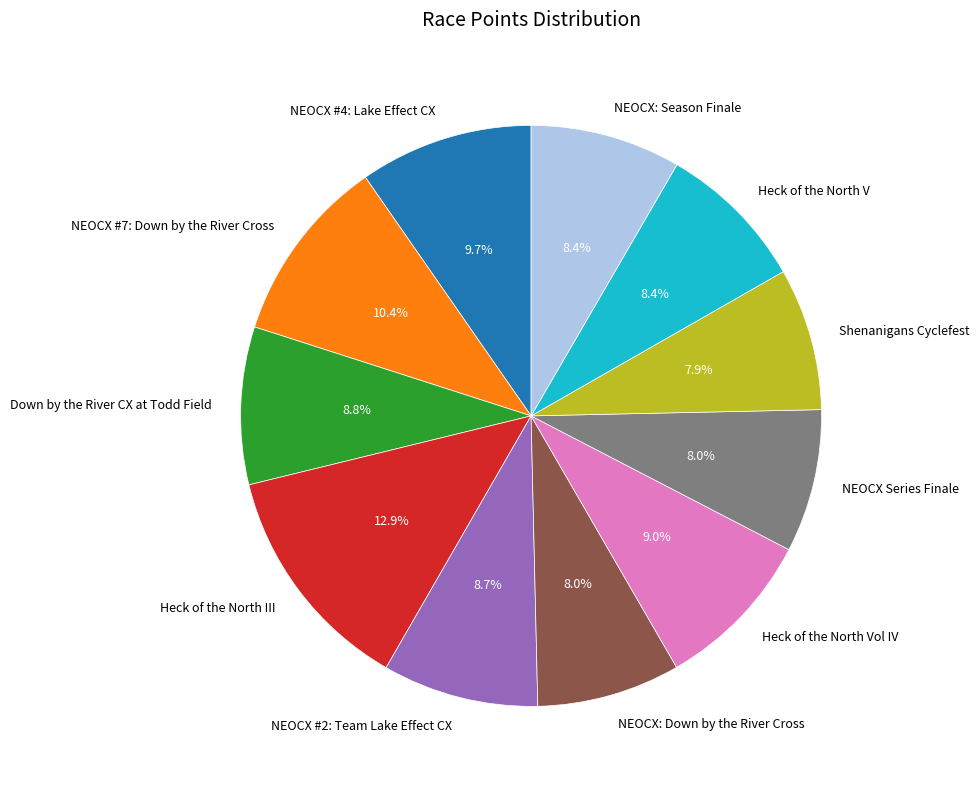

How many segments does this pie chart have?

11